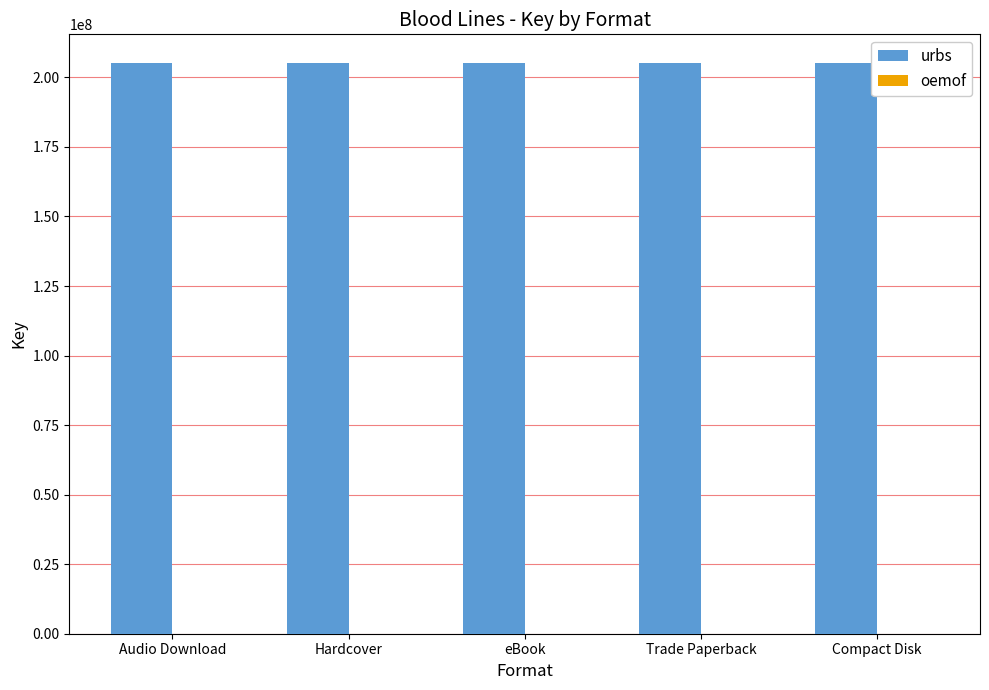

Does the chart contain any negative values?

No